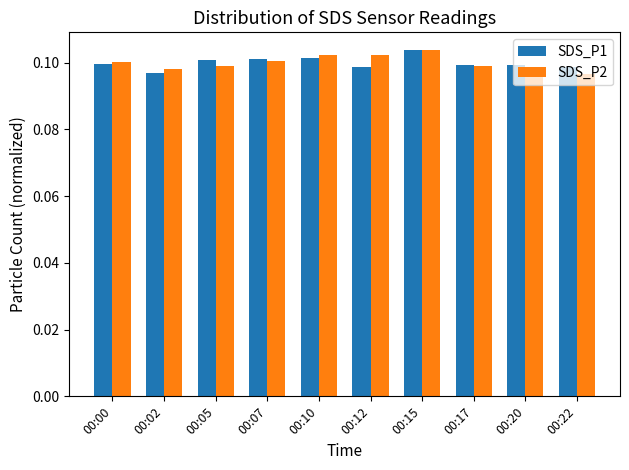

At which label does SDS_P1 reach its peak?

00:15